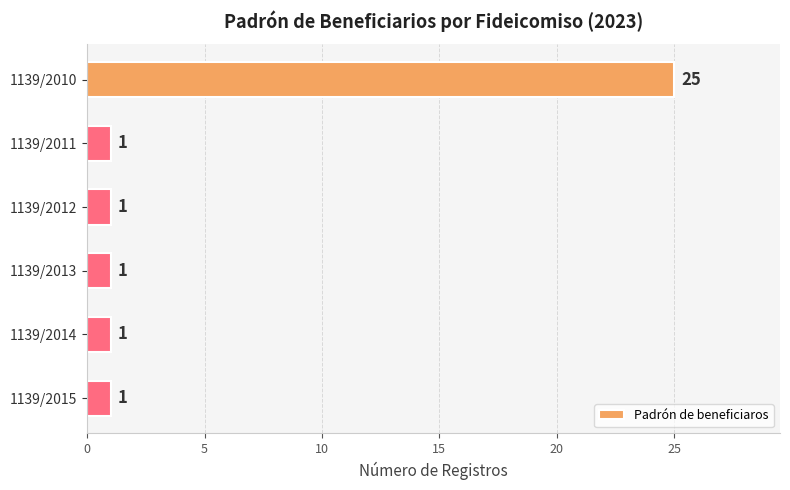

What is the sum of all values?

30